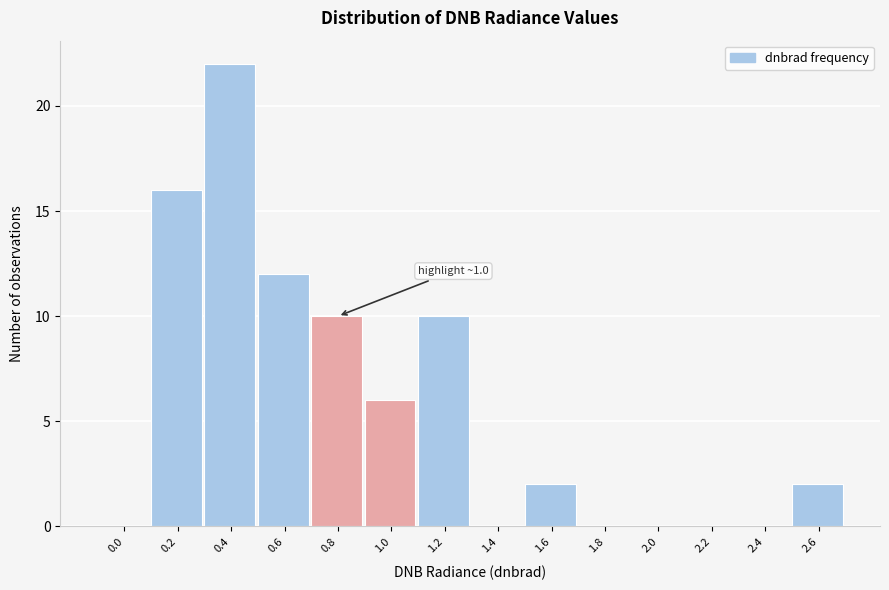

Reading left to right, extract all data points from this chart.

0.0=0	0.2=16	0.4=22	0.6=12	0.8=10	1.0=6	1.2=10	1.4=0	1.6=2	1.8=0	2.0=0	2.2=0	2.4=0	2.6=2